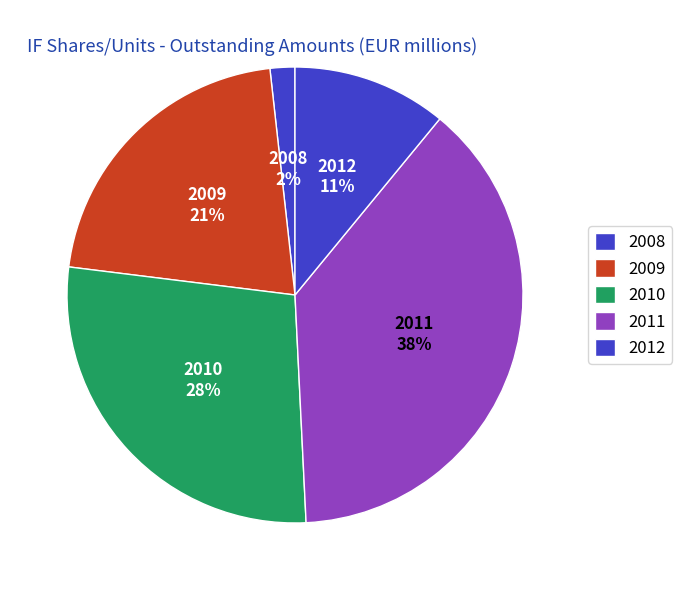

Which has a higher value, 2008 or 2009?

2009